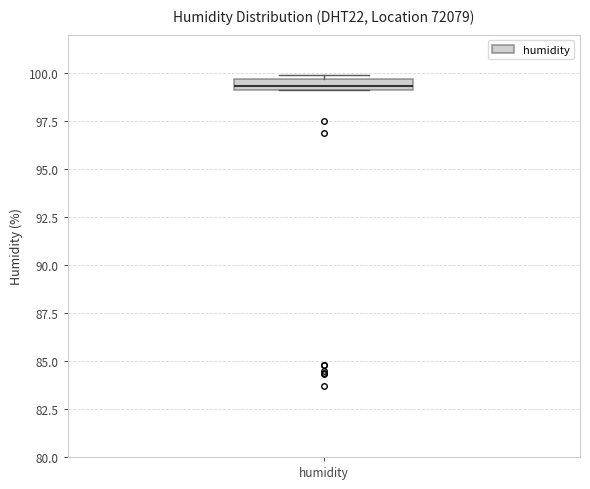

Where is the lower edge of the box for humidity on the y-axis? The values are not printed on the chart, so give them approximately, as read against the axis.

99.0